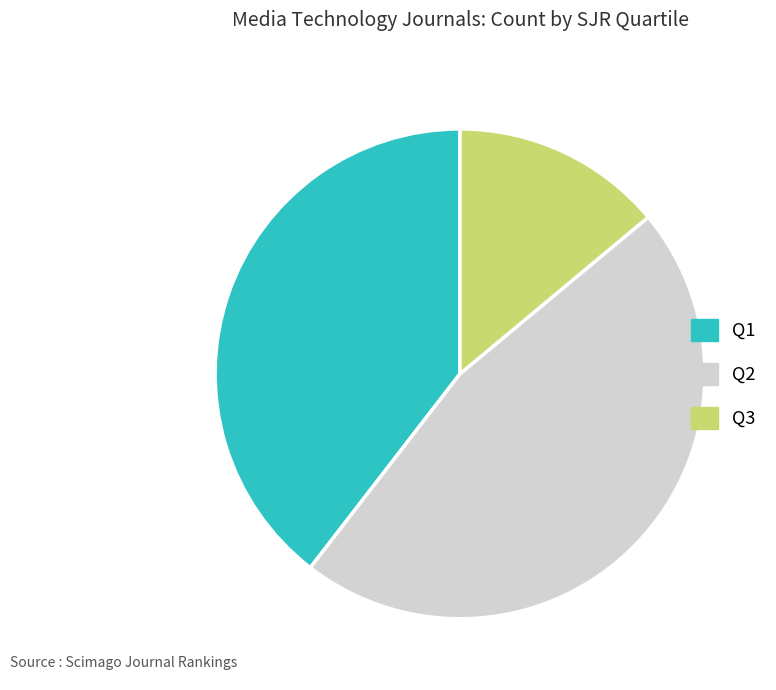

What is the ratio of the value at Q2 to the value at Q3?

3.3